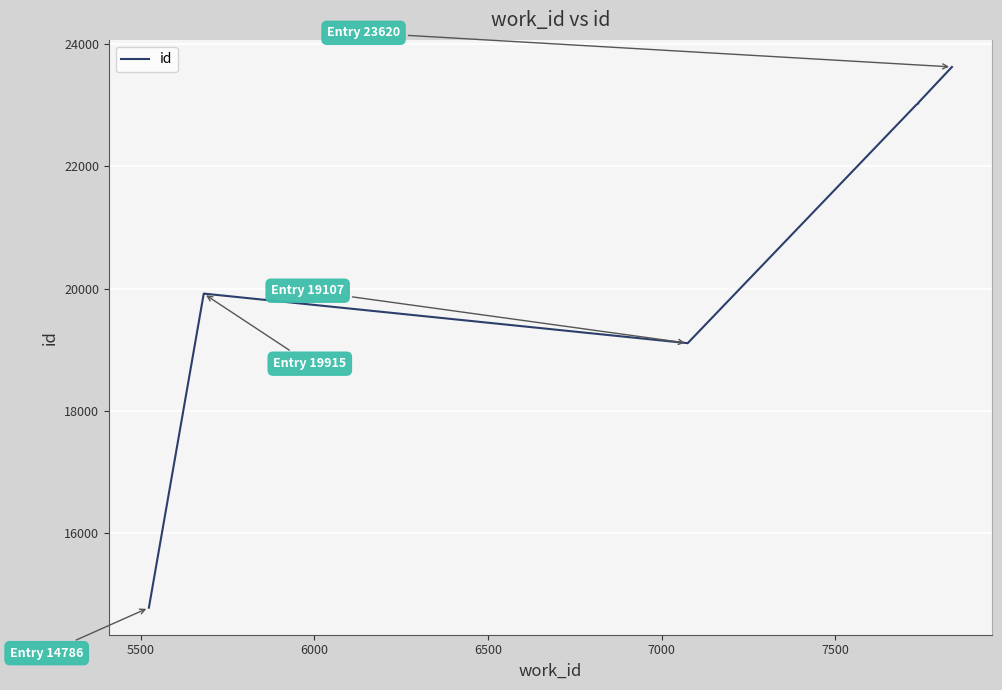

True or false: the data shows 31092 at 7.

False